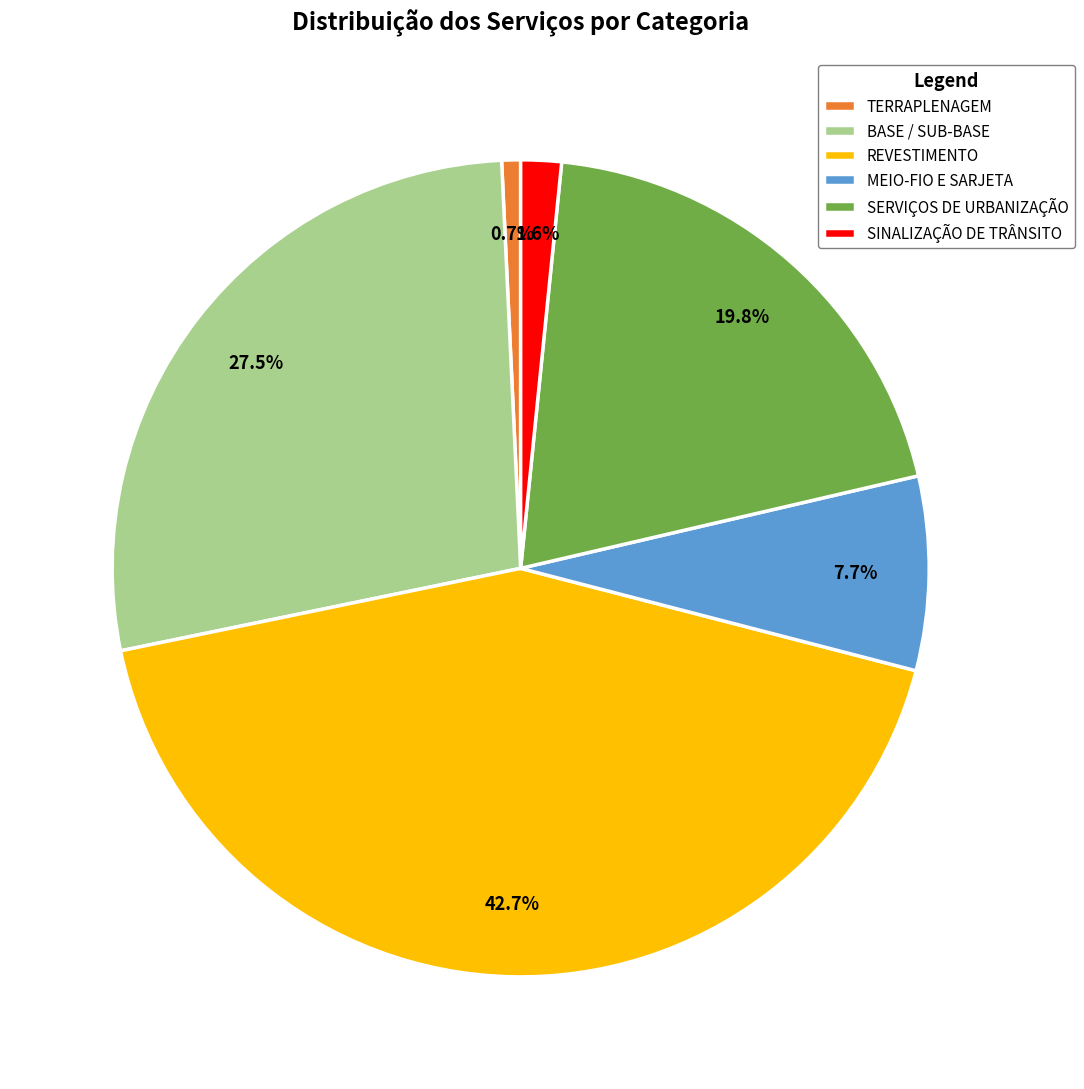

The SERVIÇOS DE URBANIZAÇÃO slice represents 31% of the pie. True or false?

False